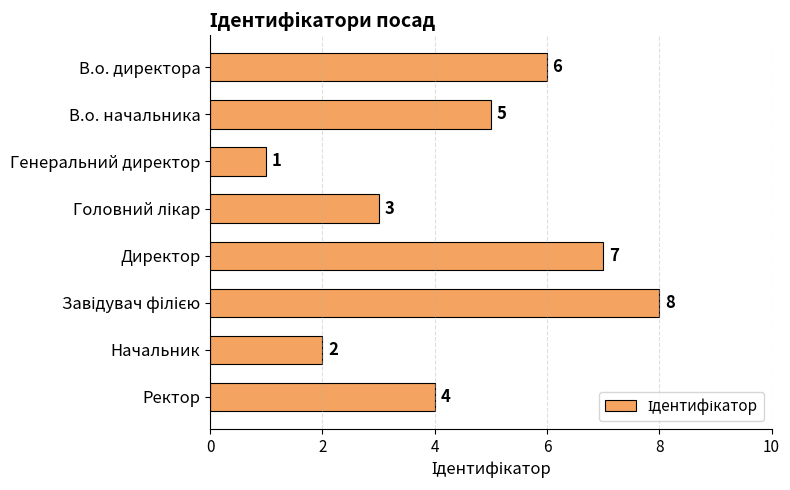

Between Ректор and Генеральний директор, which is larger?

Ректор